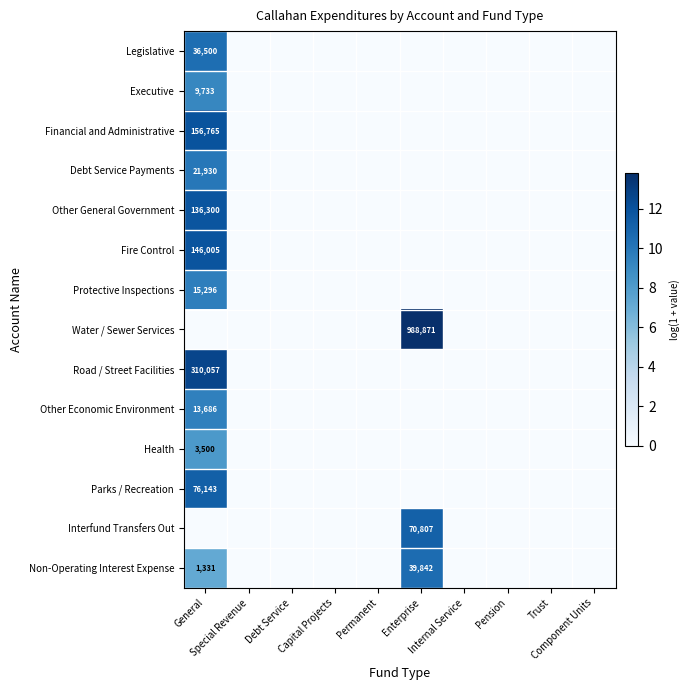

True or false: Other General Government has a value of 0.0 at Special Revenue.

True